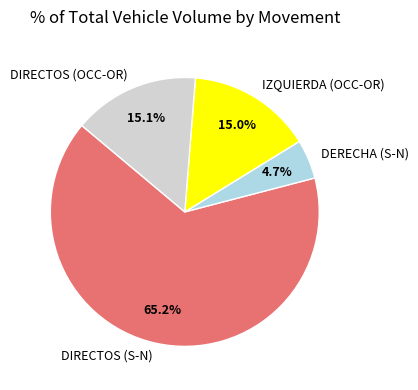

Which category has the biggest portion of the pie?

DIRECTOS (S-N)